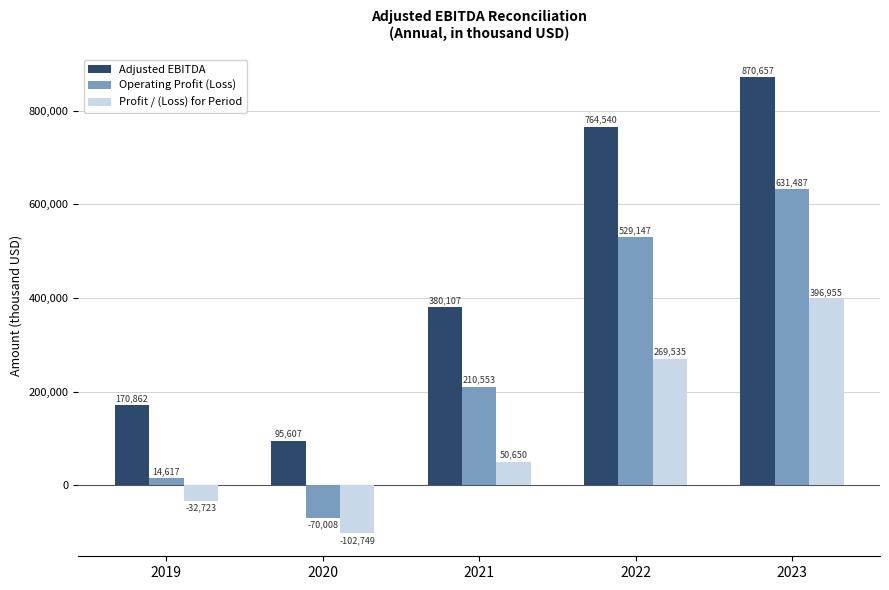

What is the minimum value for Profit / (Loss) for Period?

-102749